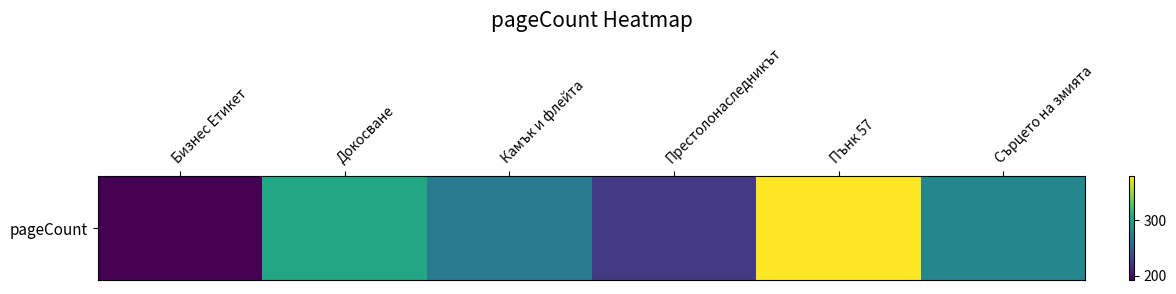

What is the change in value from Бизнес Етикет to Камък и флейта?

+78